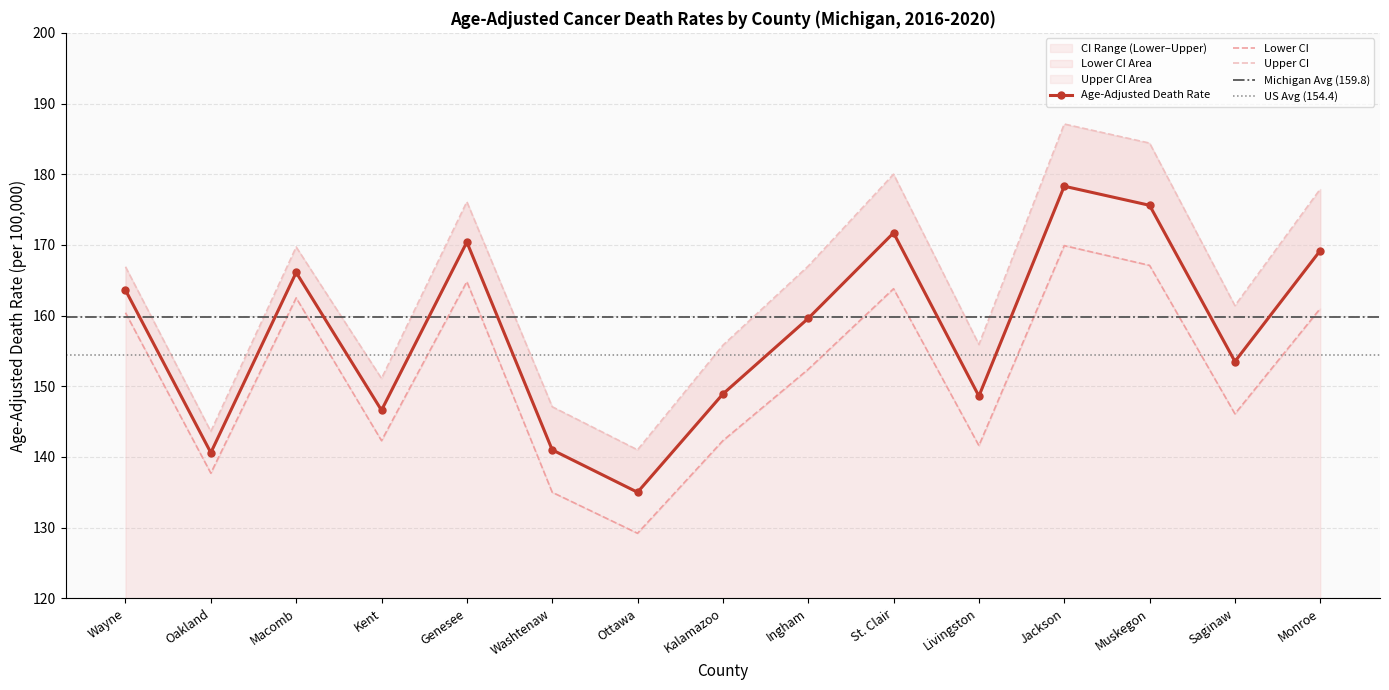

What is the difference between the maximum and minimum values in the Lower CI series?

40.7